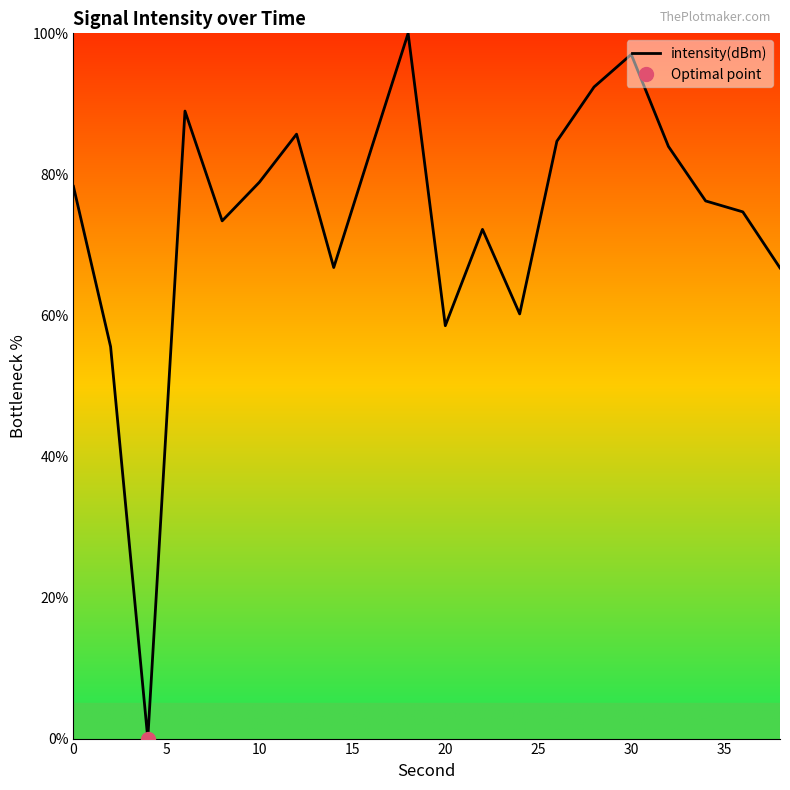

Count the number of values greater than 78.

10